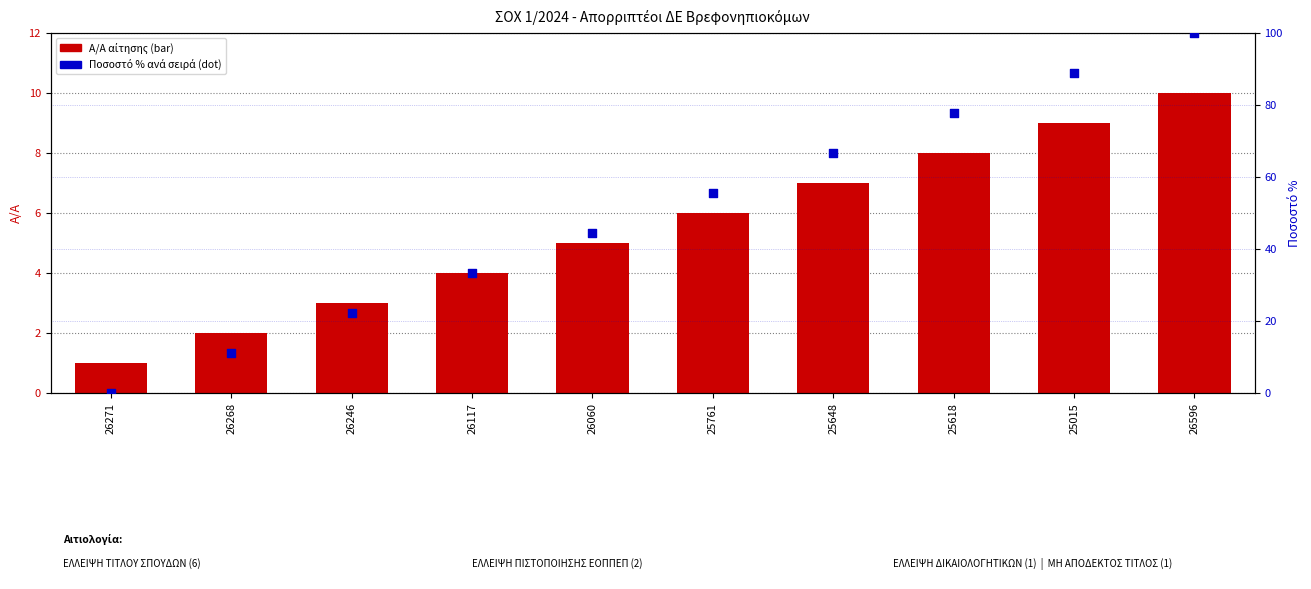

Which series has the largest total across all categories?

Ποσοστό % ανά σειρά